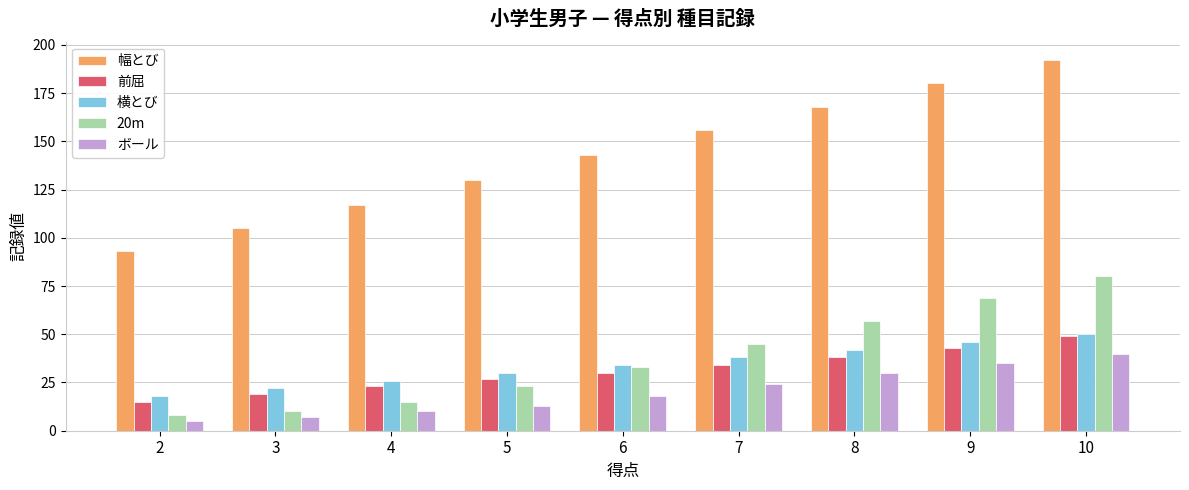

How many data points in 20m are less than 33?

4